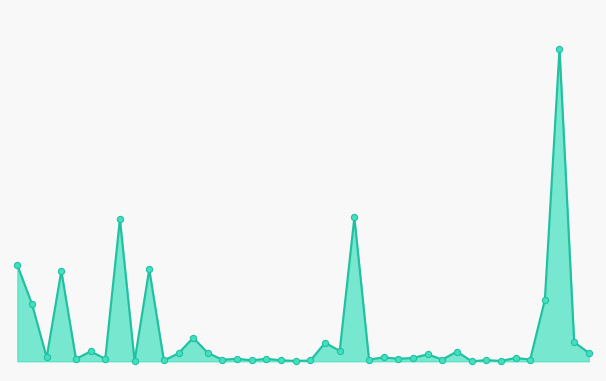

Is this an area chart (filled region under the line)?

Yes